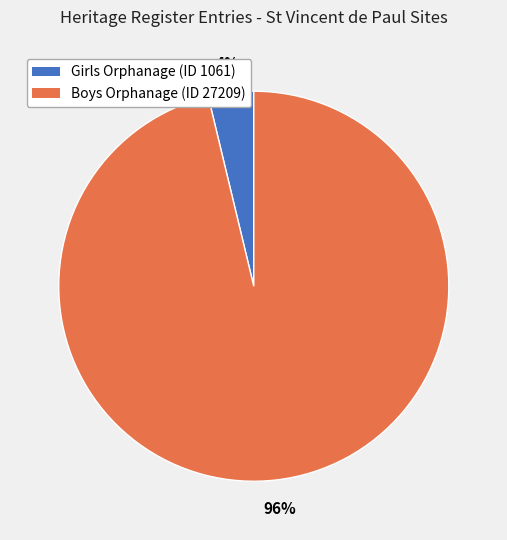

Between Girls Orphanage (ID 1061) and Boys Orphanage (ID 27209), which is larger?

Boys Orphanage (ID 27209)